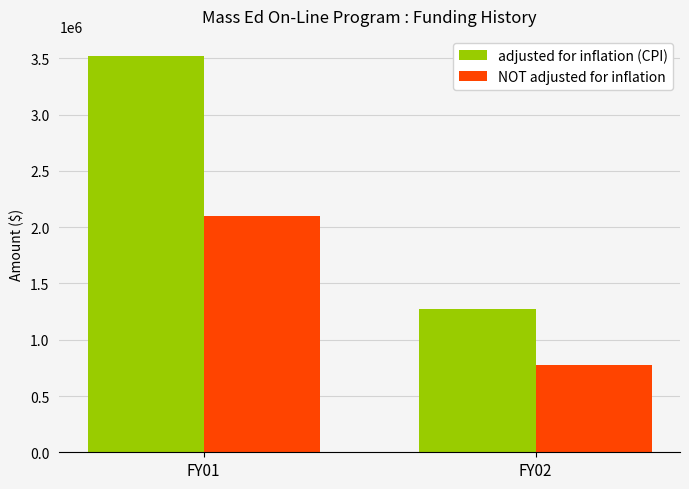

What is the value of the adjusted for inflation (CPI) bar at the 2nd from the left?

1275564